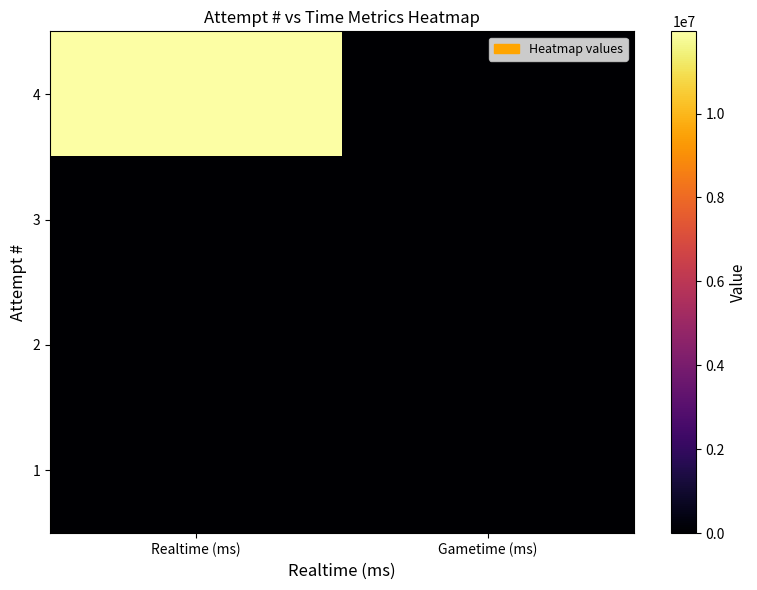

Reading left to right, what are all the values shown in this chart?

4: Realtime (ms)=11958814	Gametime (ms)=0
3: Realtime (ms)=0	Gametime (ms)=0
2: Realtime (ms)=0	Gametime (ms)=0
1: Realtime (ms)=0	Gametime (ms)=0